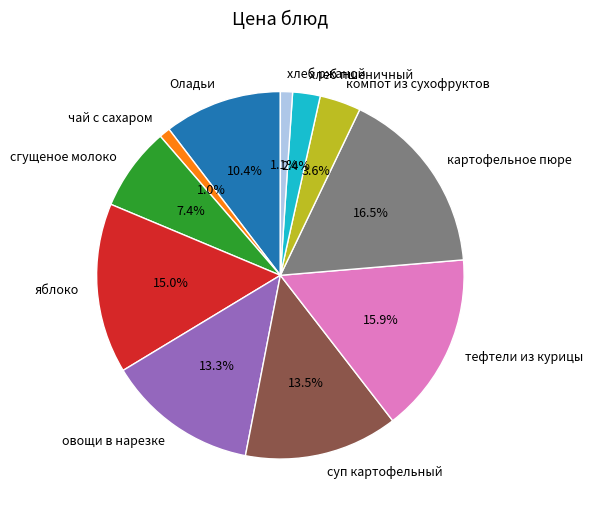

Is it true that яблоко is 26% of the pie?

False